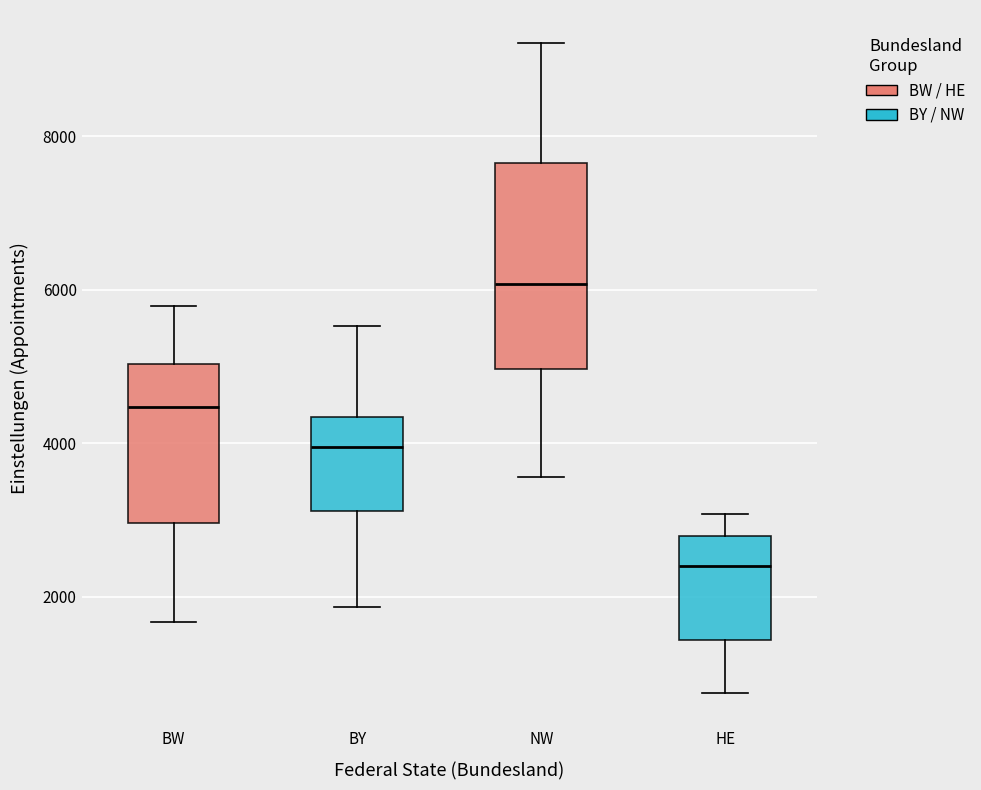

Which box's median line is the lowest?

HE